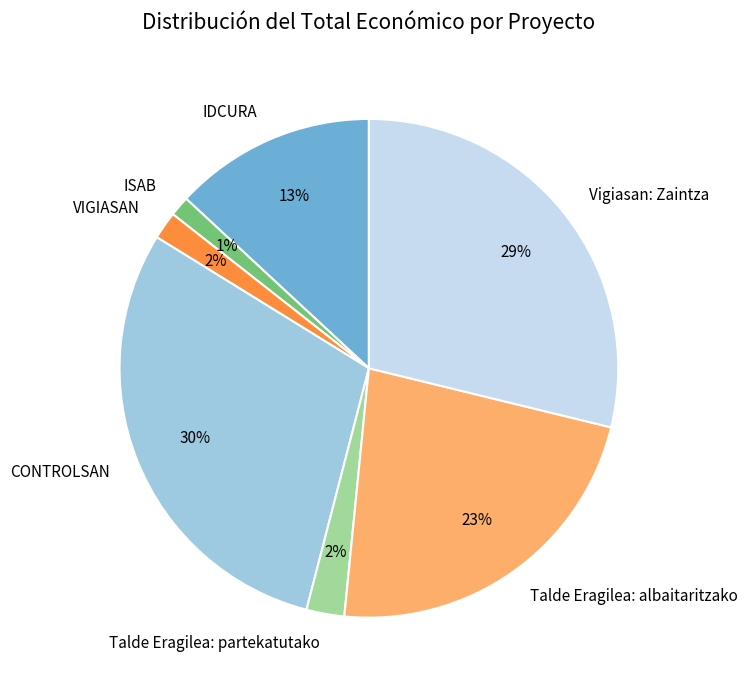

Which has a higher value, CONTROLSAN or Talde Eragilea: partekatutako?

CONTROLSAN